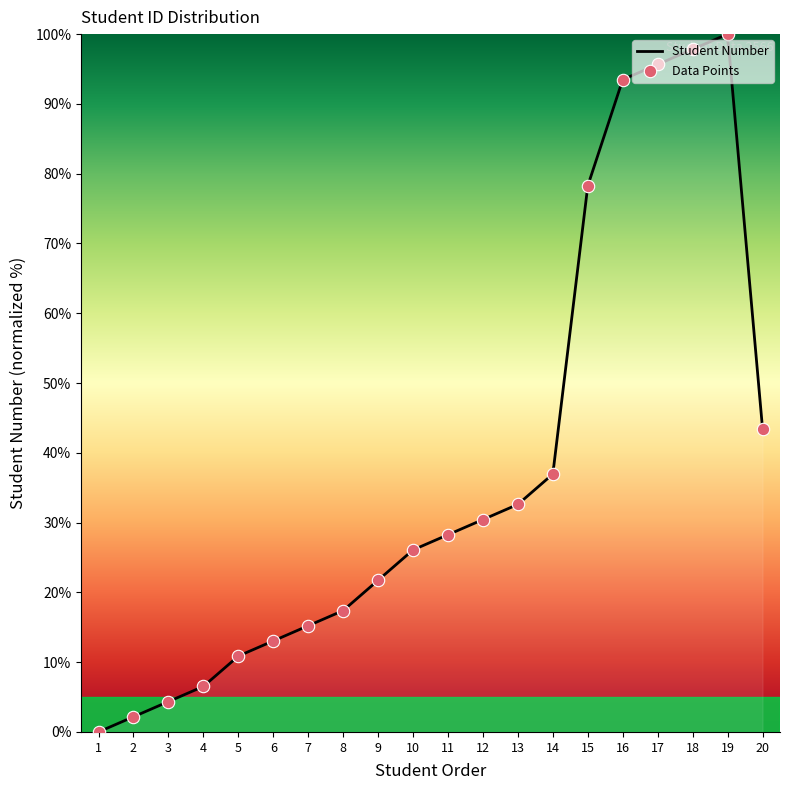

What is the ratio of the value at 12 to the value at 7?

2.0